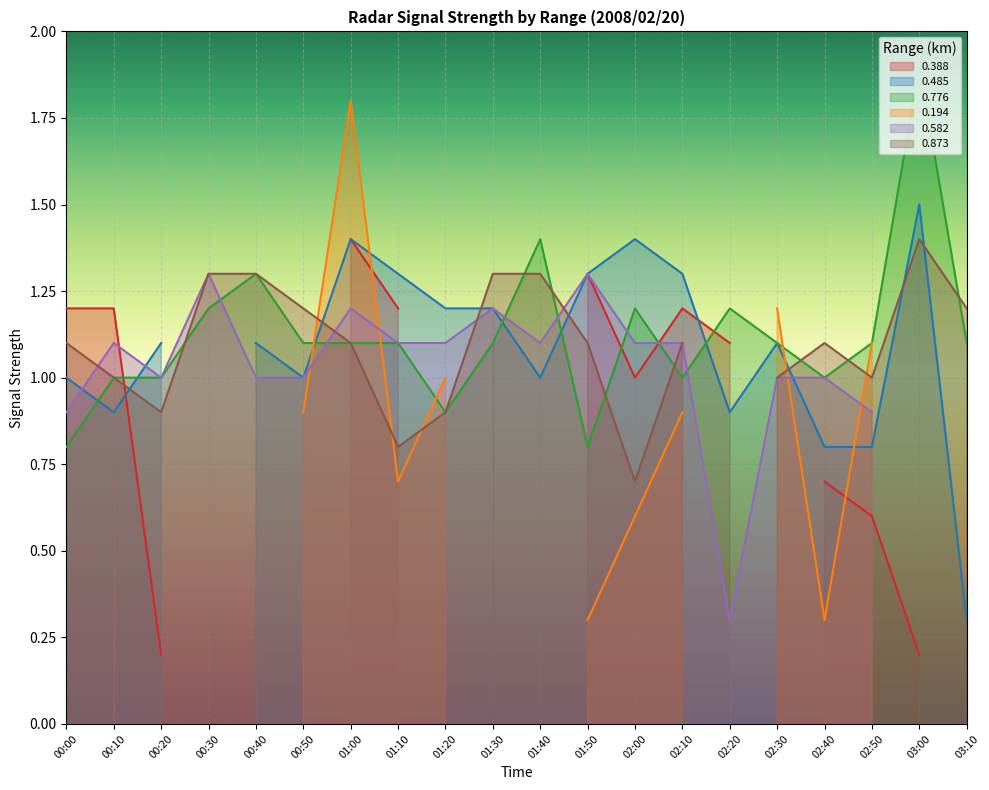

At how many categories does at least one series exceed 0?

20